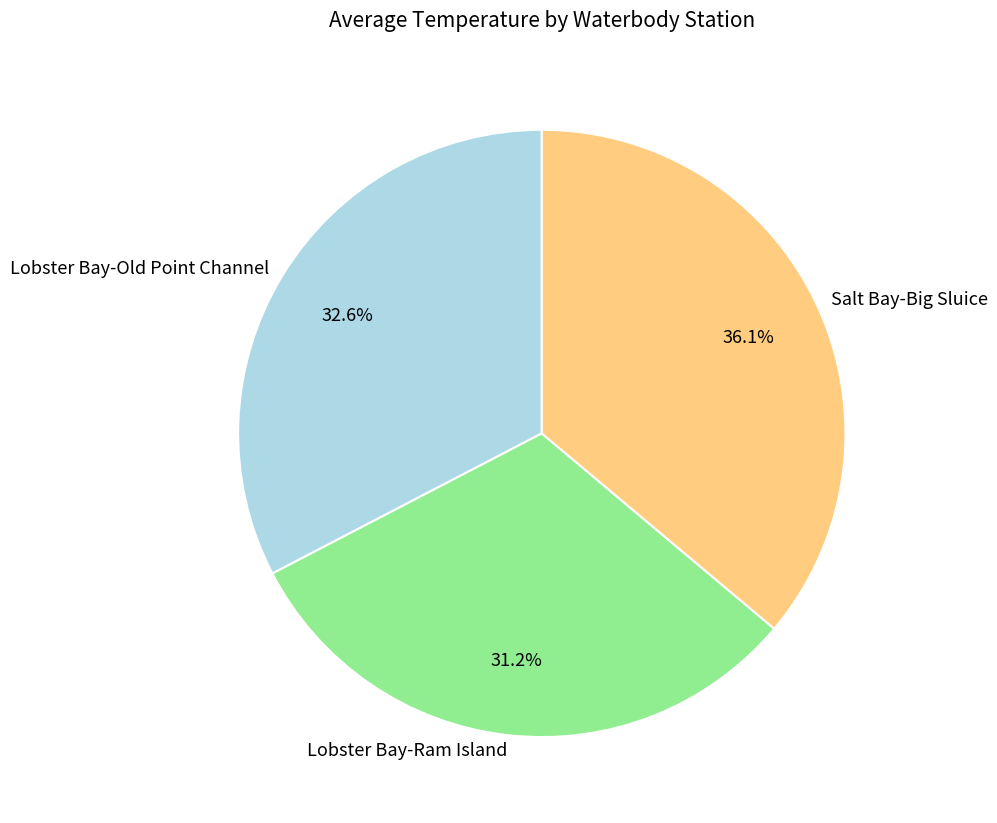

Does any single category account for the majority?

No